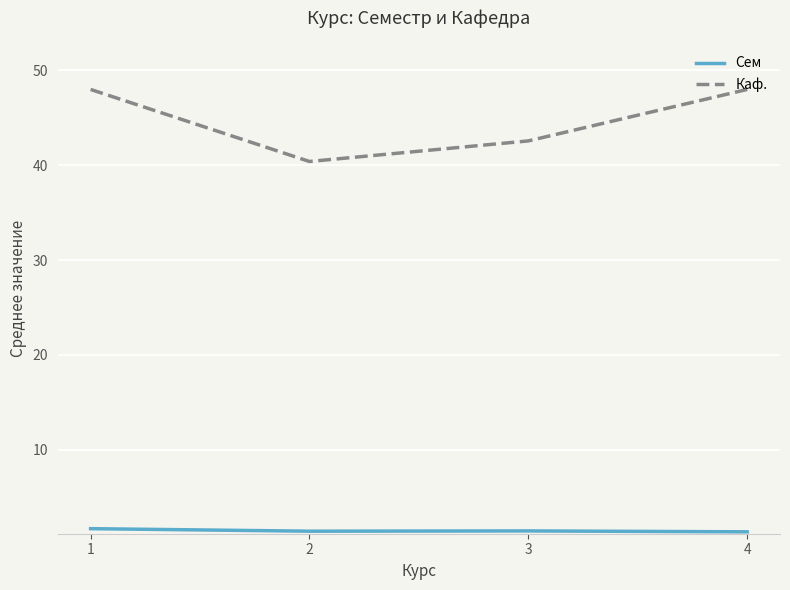

At how many categories does at least one series exceed 19?

4